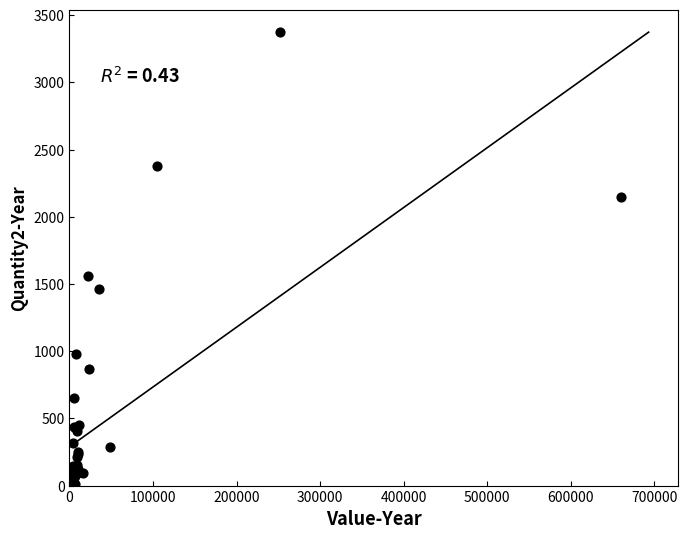

What Y value in the scatter plot is closest to 1686?

1562